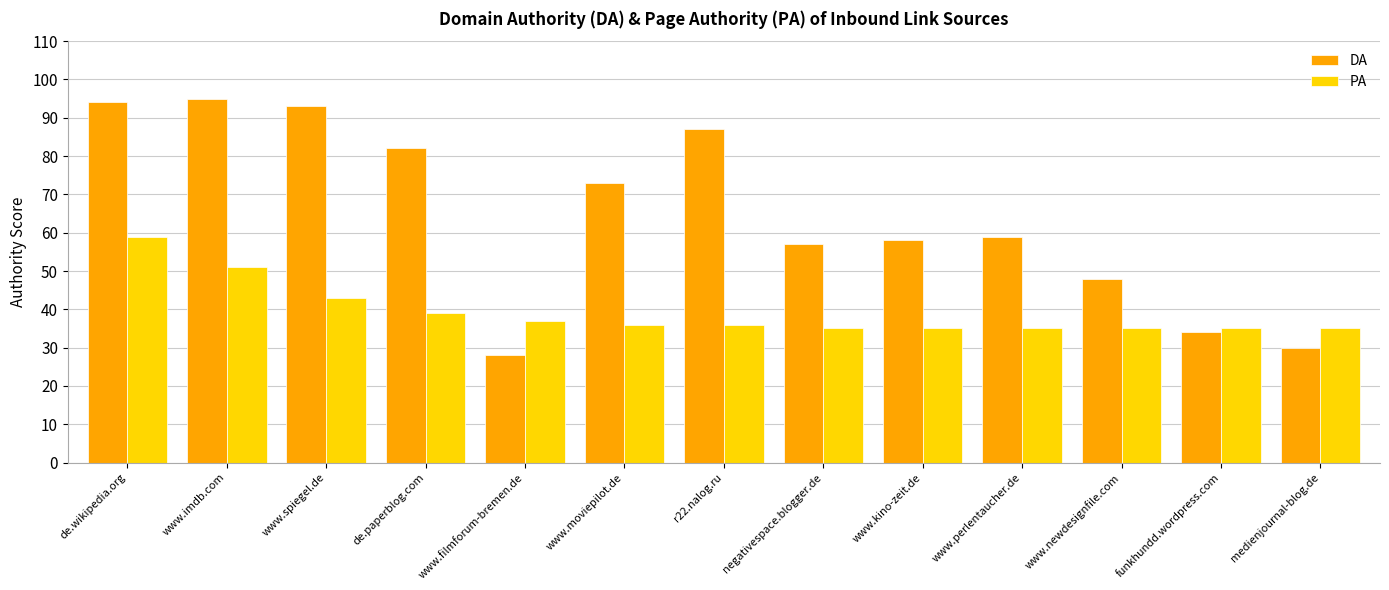

What is the smallest value displayed?

28